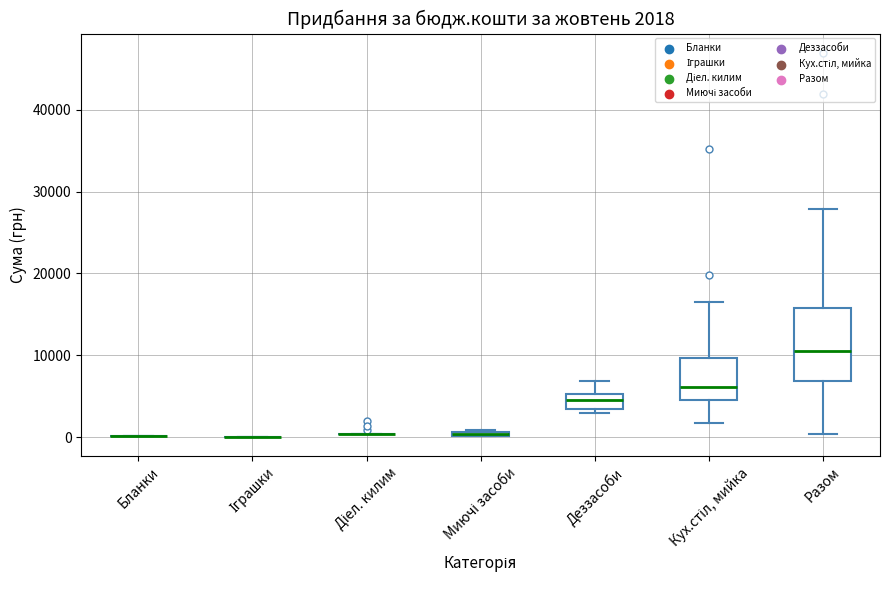

Which box is the tallest, from its lower edge to its upper edge?

Разом